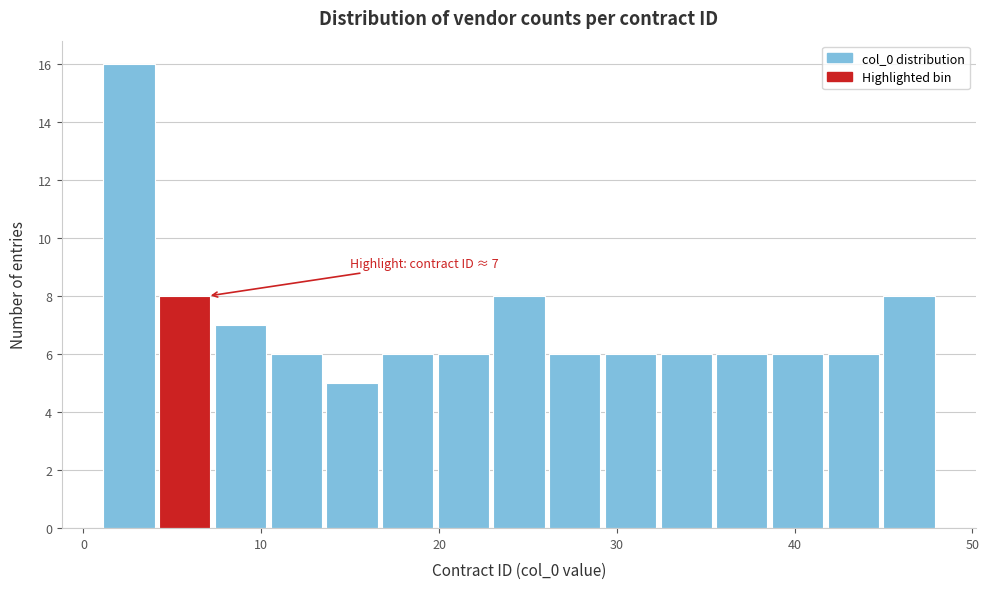

Around what value on the x-axis is the tallest bar? Give the approximate position of its centre, as read against the axis.

3